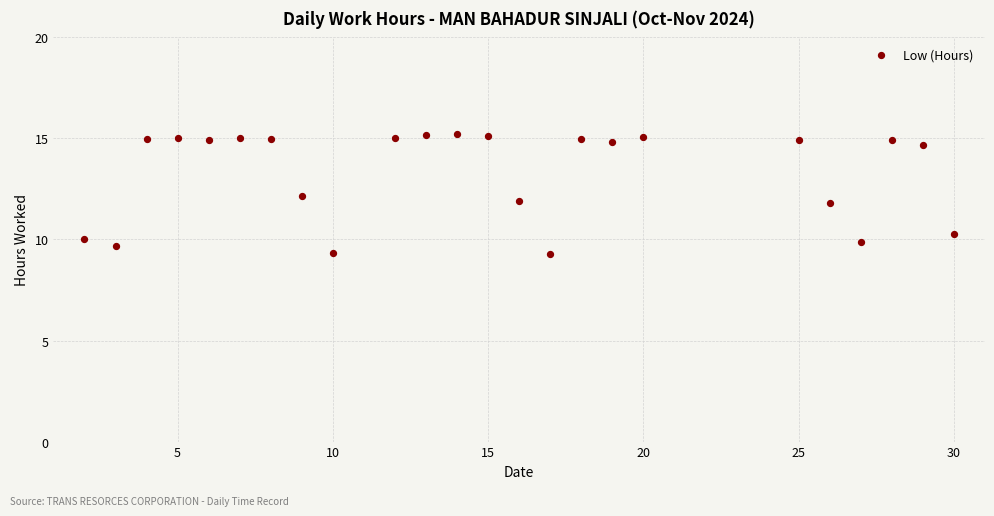

What is the range of Y values (max minus min)?

5.9